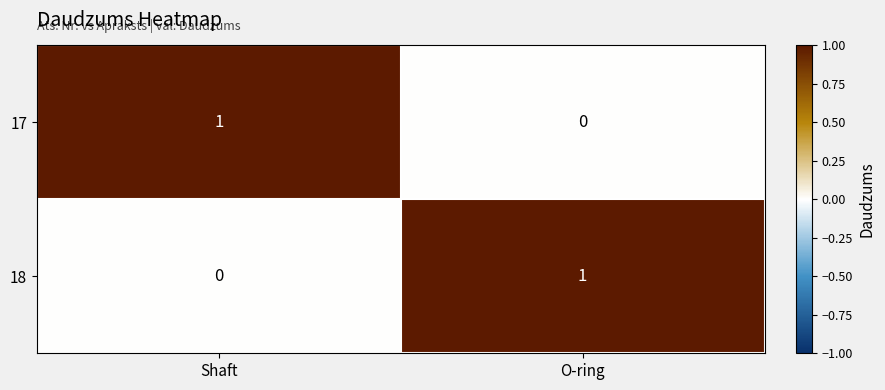

At which label does 17 reach its peak?

Shaft